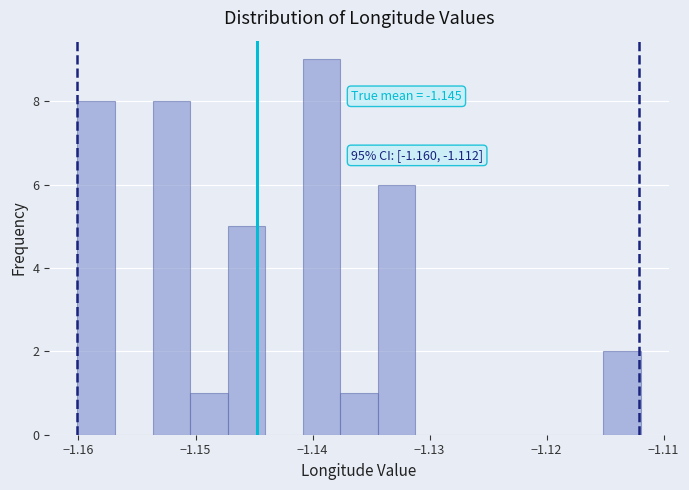

Around what value on the x-axis is the tallest bar? Give the approximate position of its centre, as read against the axis.

-1.139